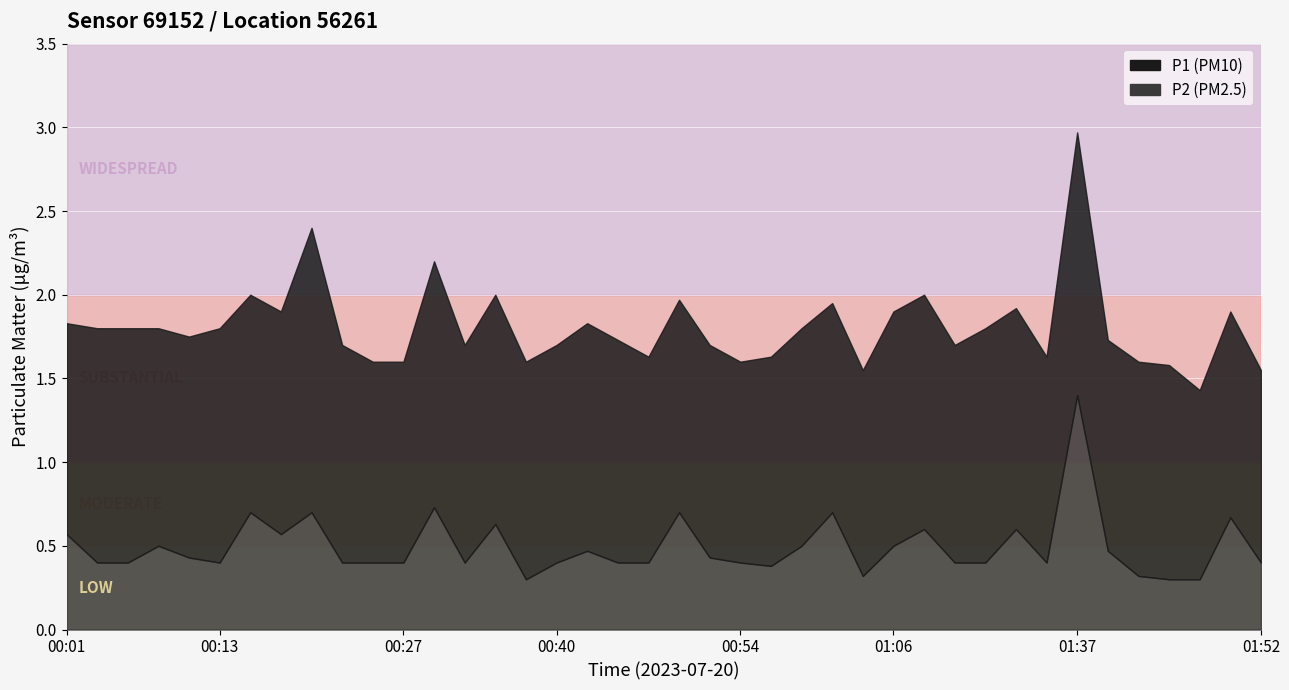

What is the sum of all P1 values?

72.3